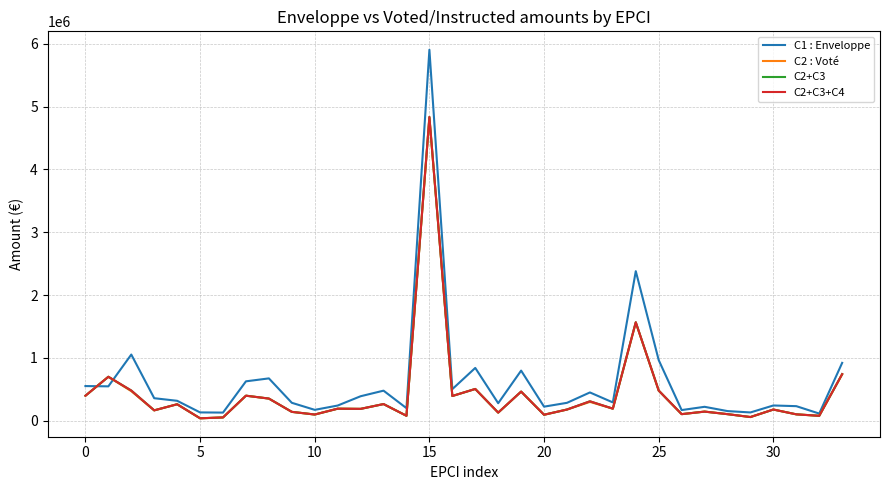

Is this an area chart (filled region under the line)?

No